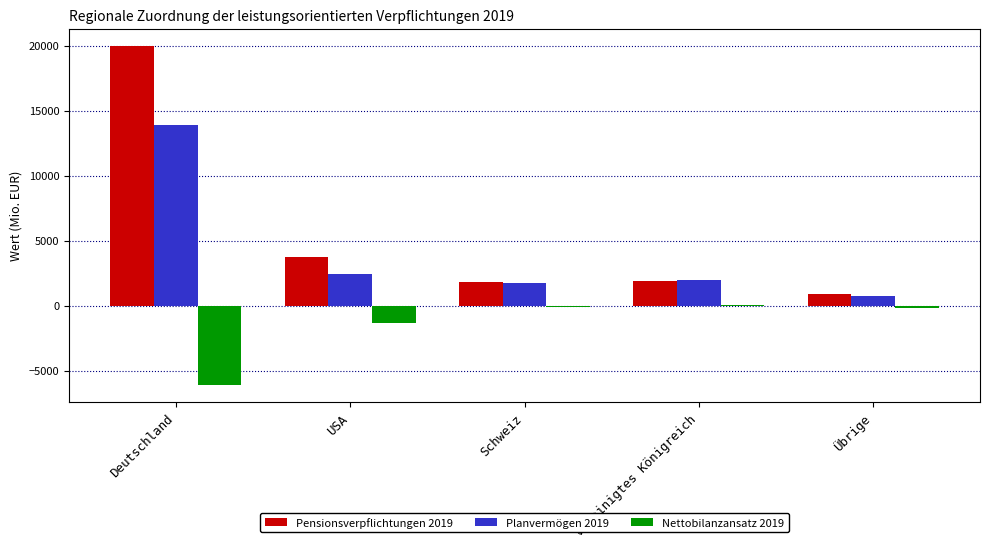

Is it true that Pensionsverpflichtungen 2019 equals 3777 at USA?

True